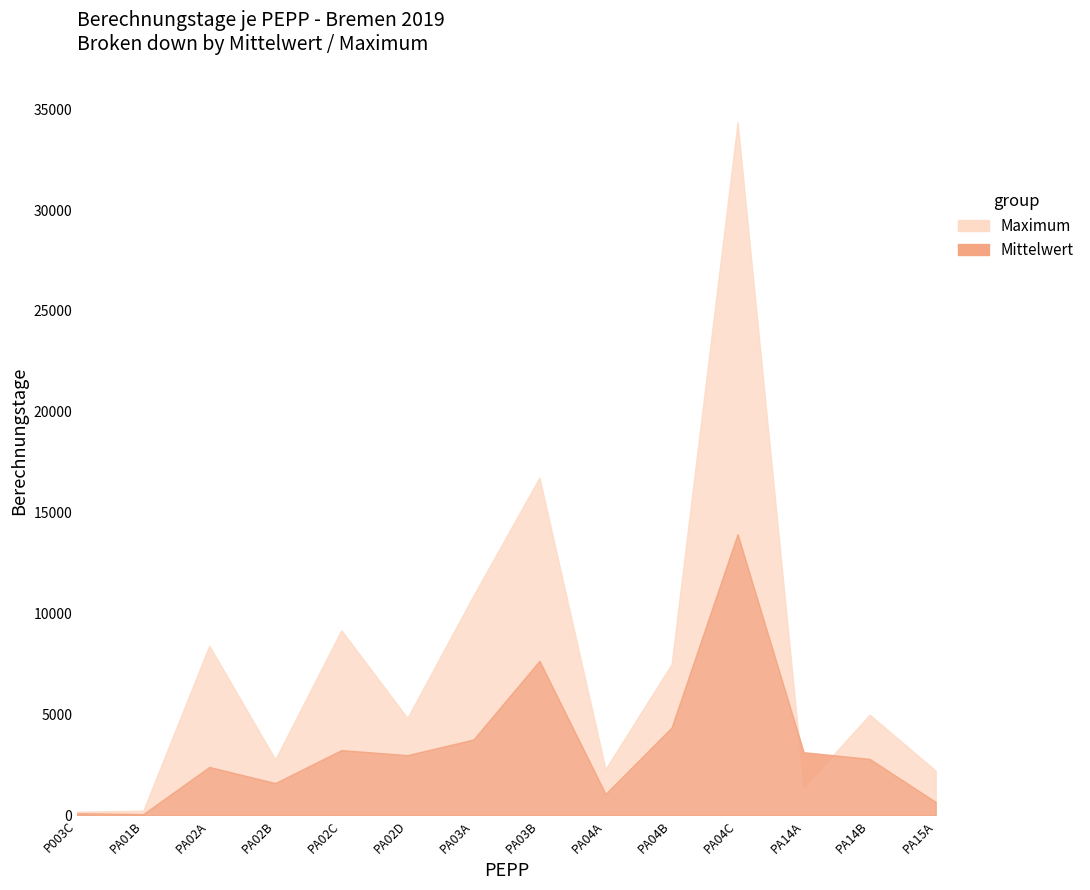

In Mittelwert, how many points are lower than both neighbors (excluding endpoints)?

4